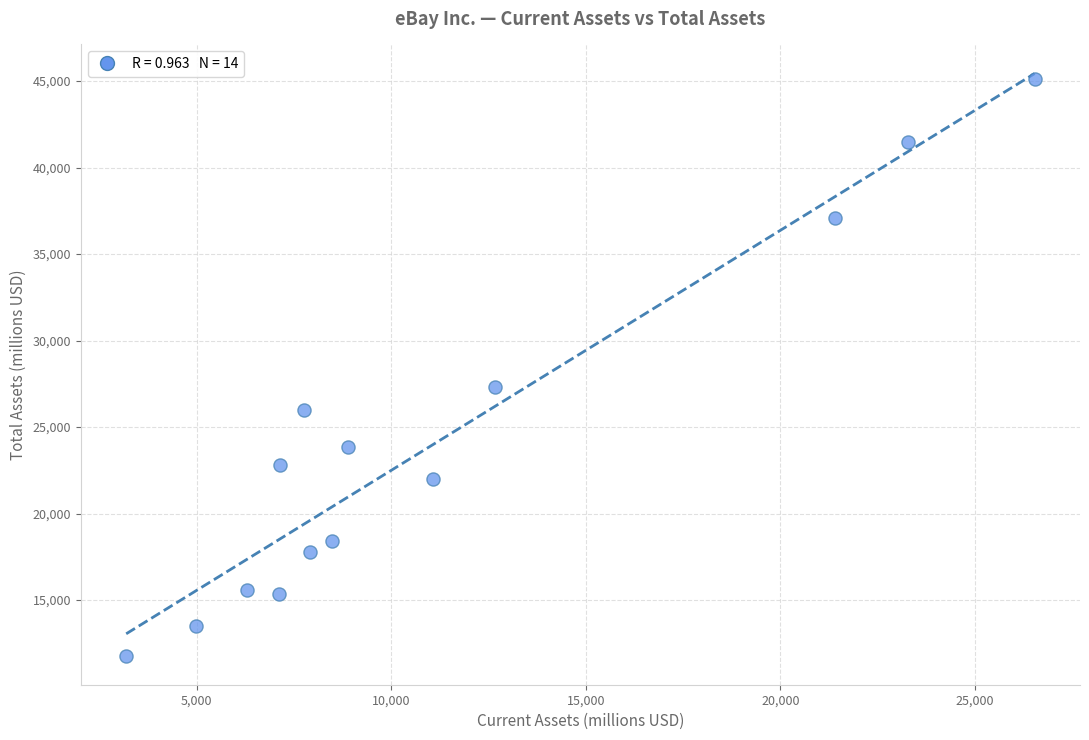

What Y value in the scatter plot is closest to 28460?

27320